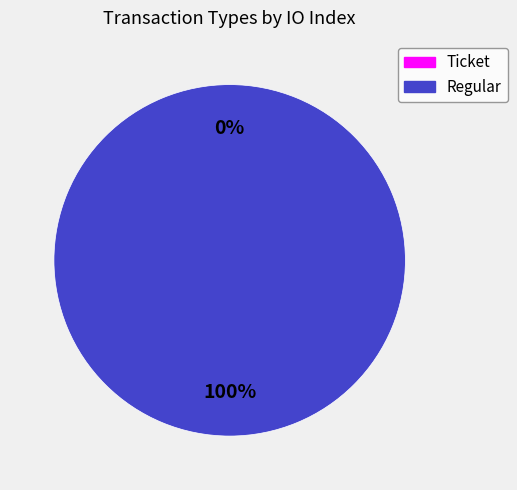

To the nearest percent, what is the difference between the largest and smallest slice percentages?

100%